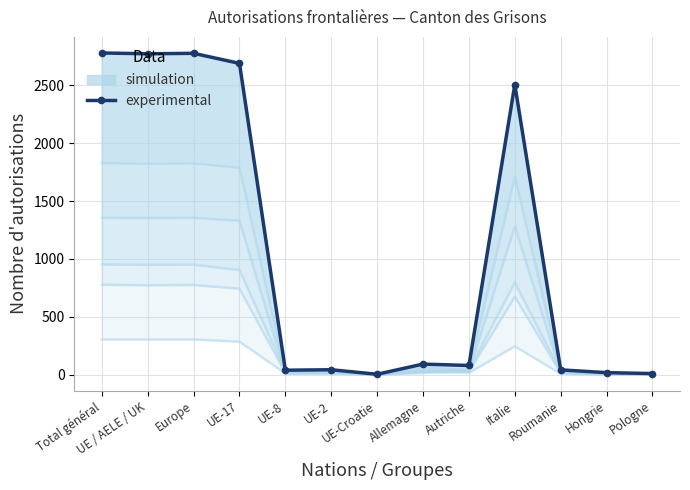

The value of simulation at UE / AELE / UK is 497. True or false?

False